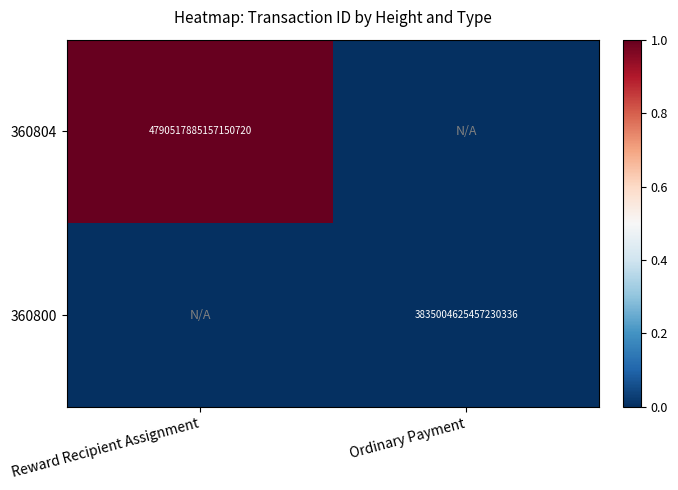

True or false: 360804 has a value of 8255440802611126272 at Reward Recipient Assignment.

False